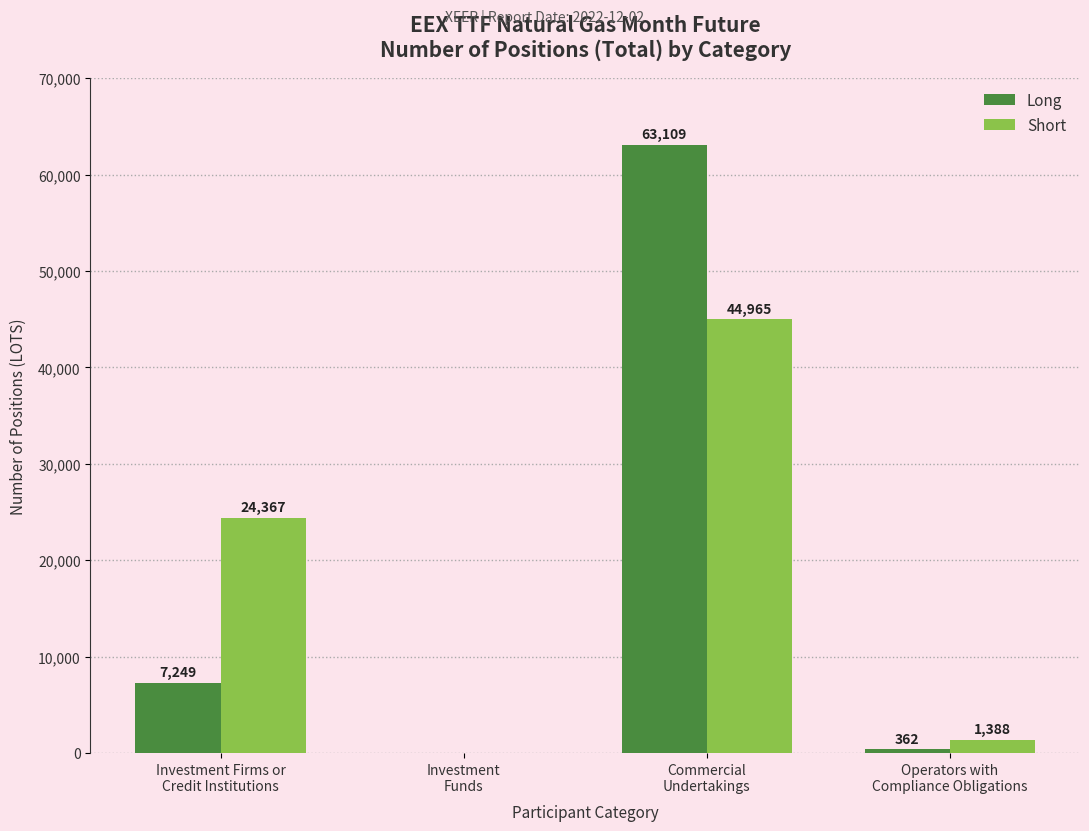

What is the highest value of the Short series?

44965